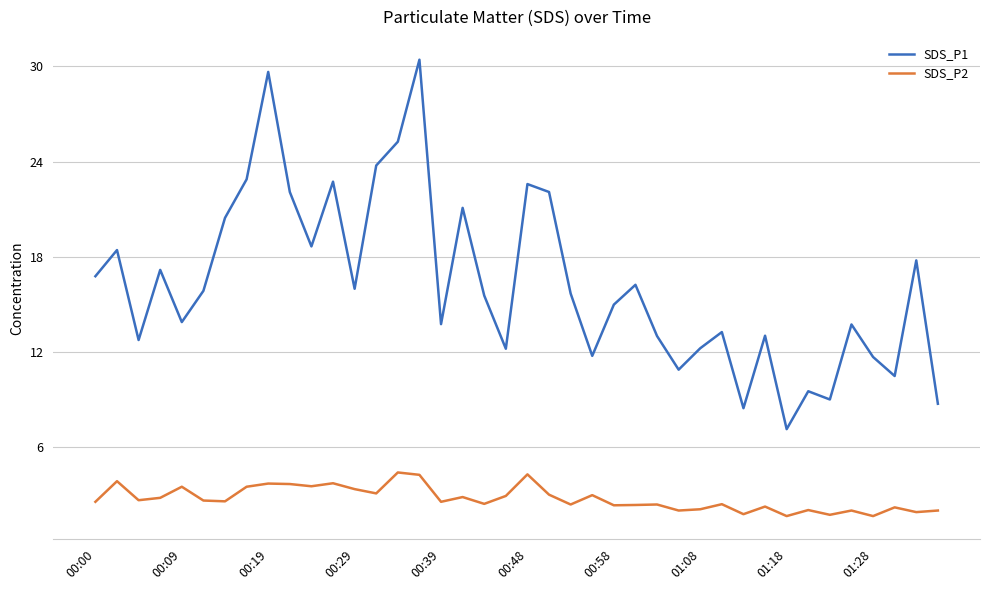

What is the greatest value displayed?

30.4